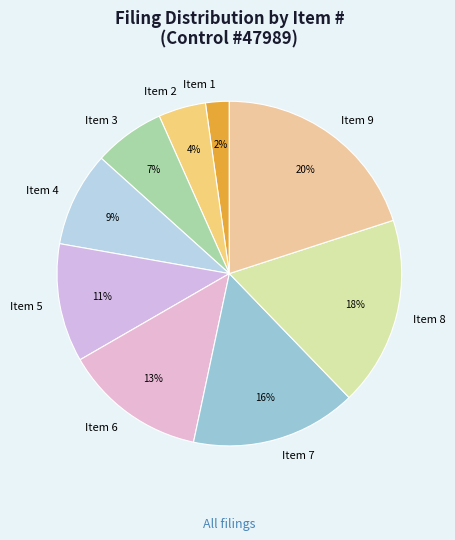

To the nearest percent, what is the combined percentage of Item 3 and Item 5?

18%